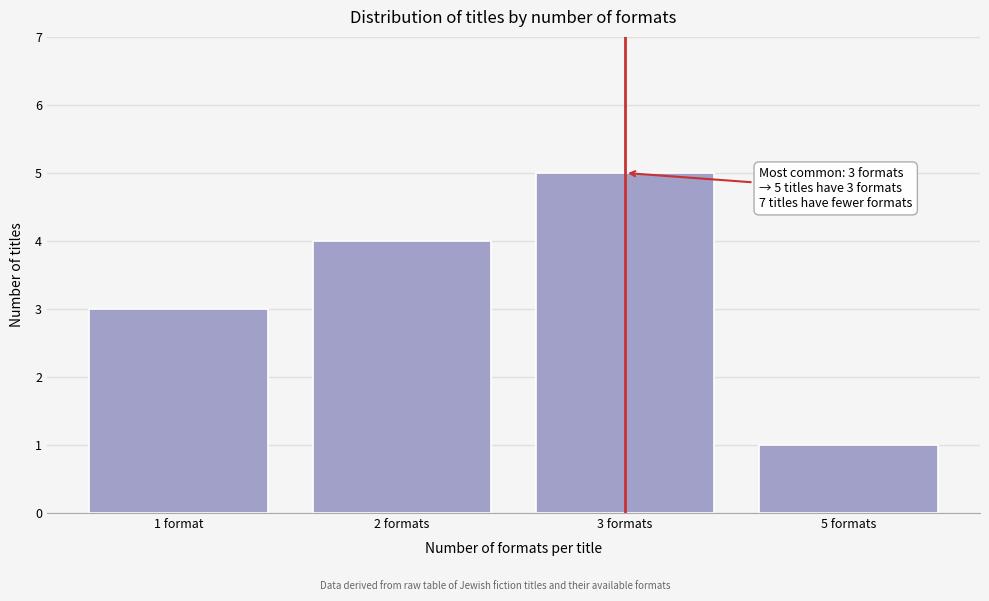

Reading left to right, extract all data points from this chart.

1 format=3	2 formats=4	3 formats=5	5 formats=1